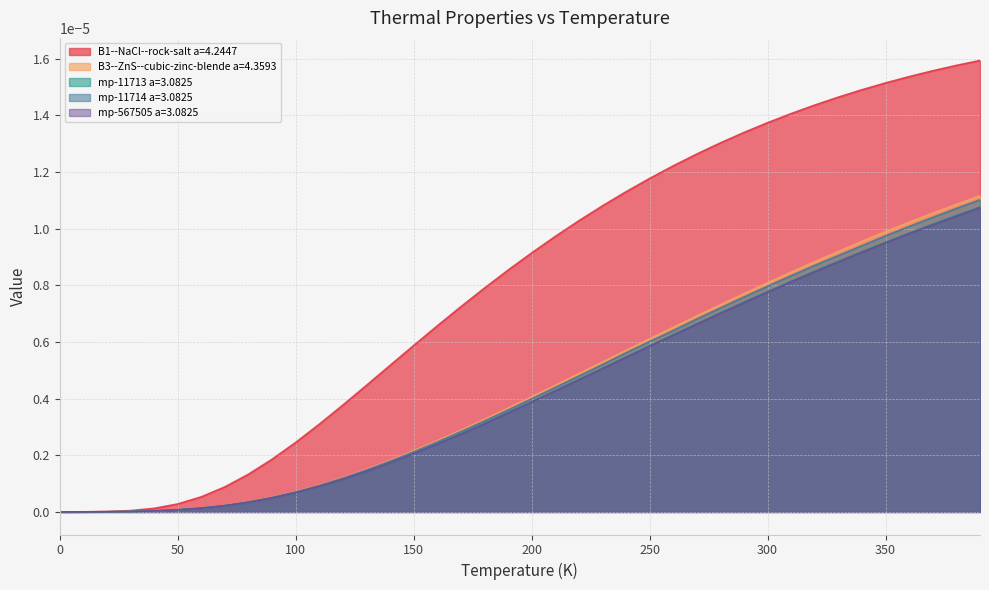

How many data points in B3--ZnS--cubic-zinc-blende a=4.3593 are above 0?

39